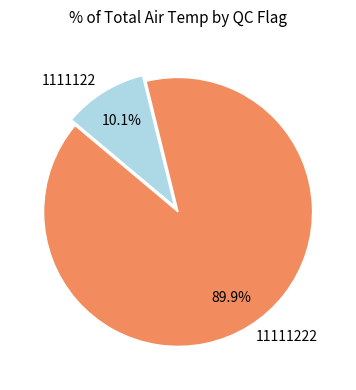

Rank the categories by value from lowest to highest.

1111122, 11111222